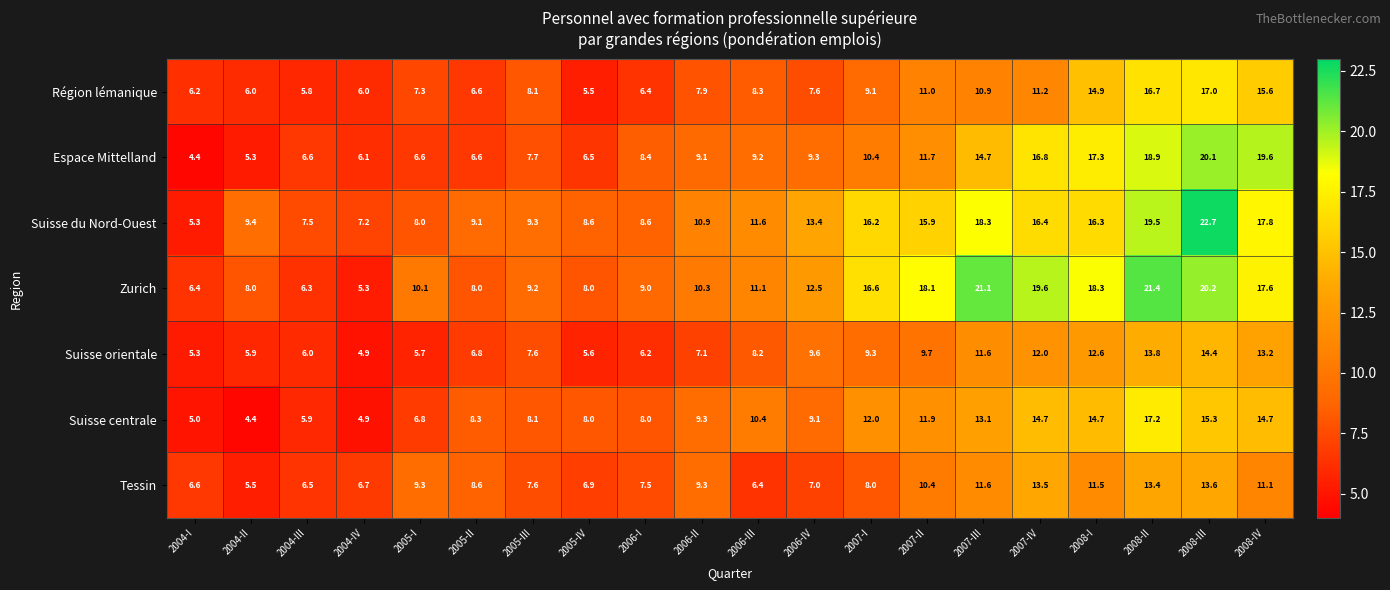

Between 2006-IV and 2008-II, which series saw the biggest shift?

Espace Mittelland